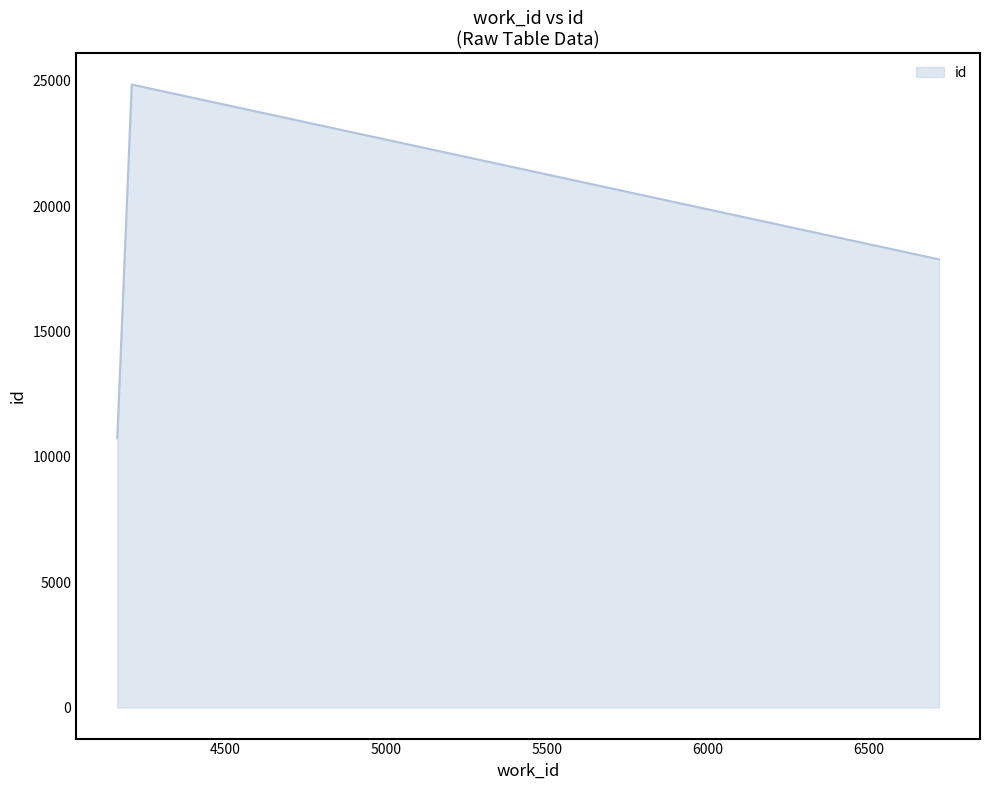

What is the greatest value displayed?

24849